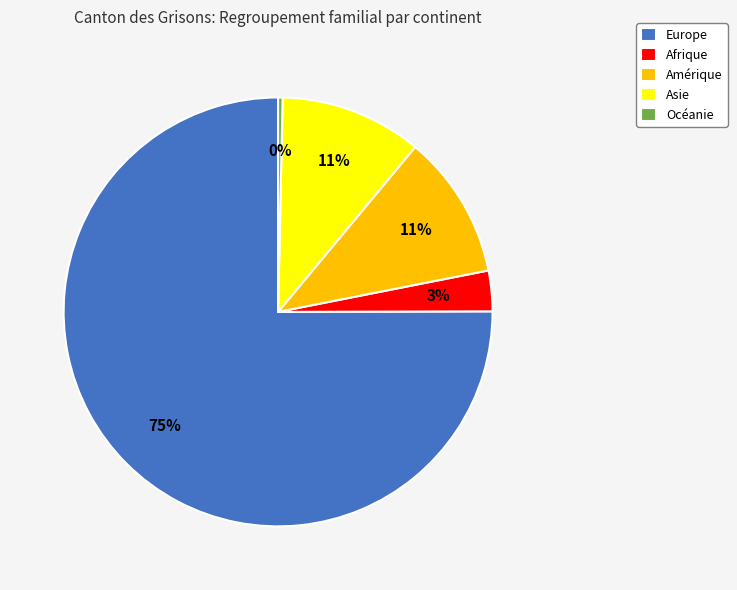

To the nearest percent, what portion does Afrique represent?

3%